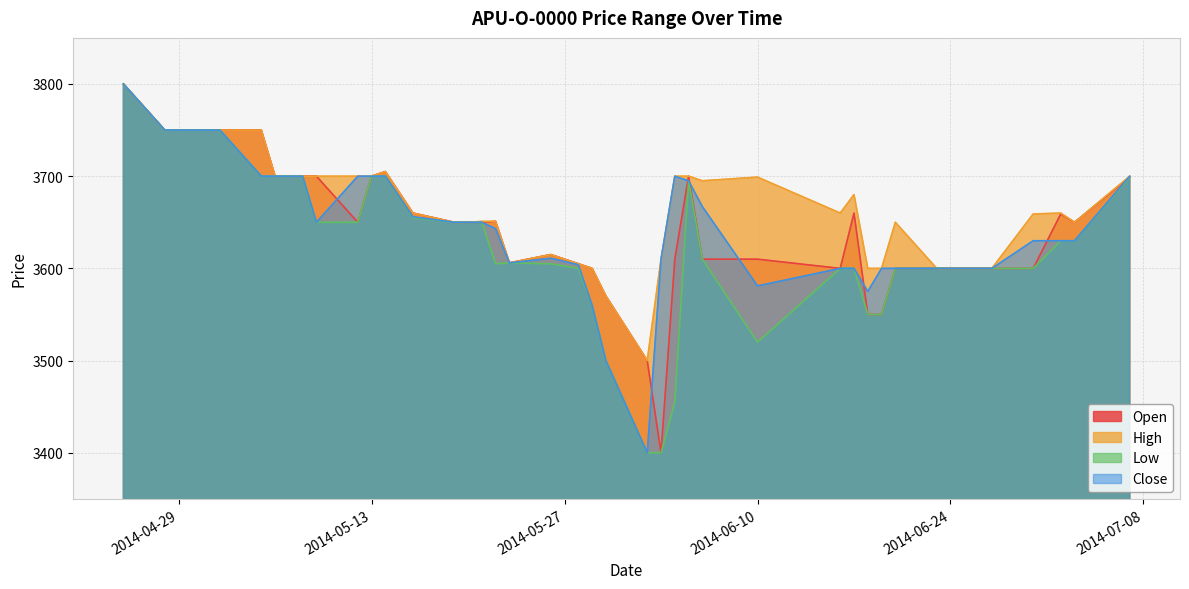

What is the greatest value displayed?

3800